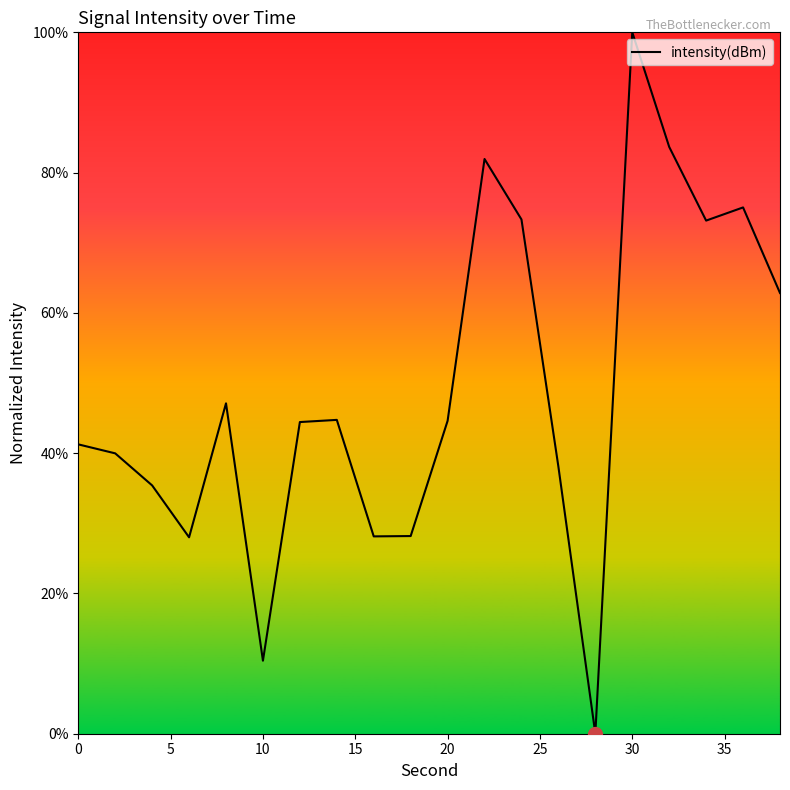

What is the maximum value shown in the chart?

100.0